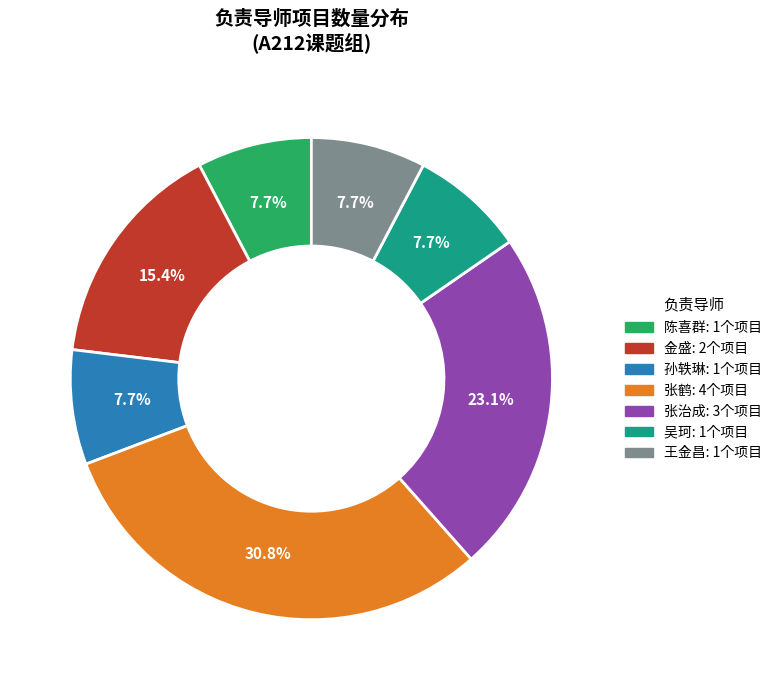

Is it true that 金盛 is 9% of the pie?

False